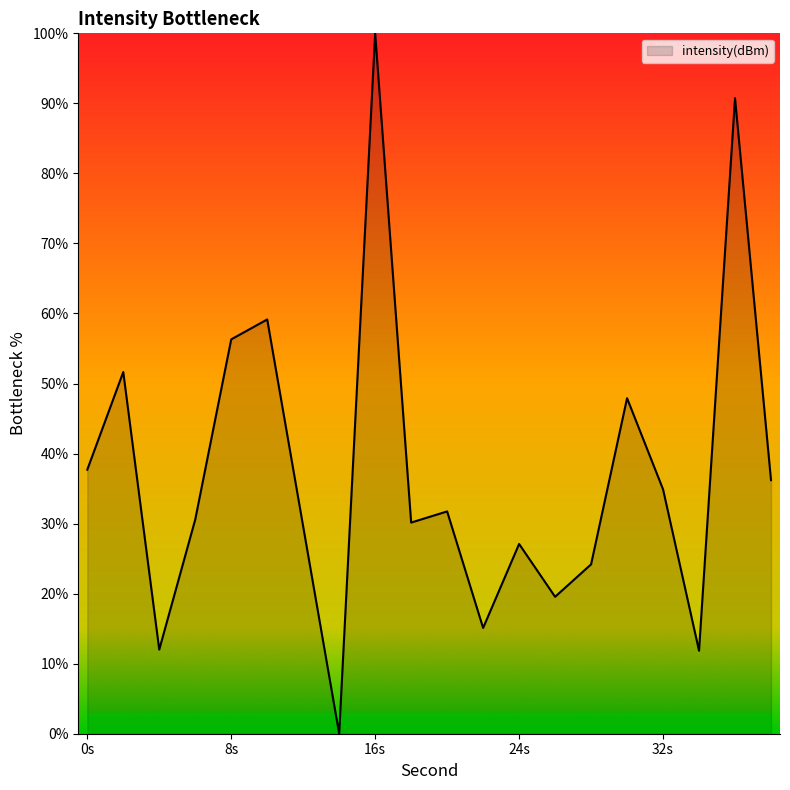

What is the difference between the maximum and minimum values?

100.0